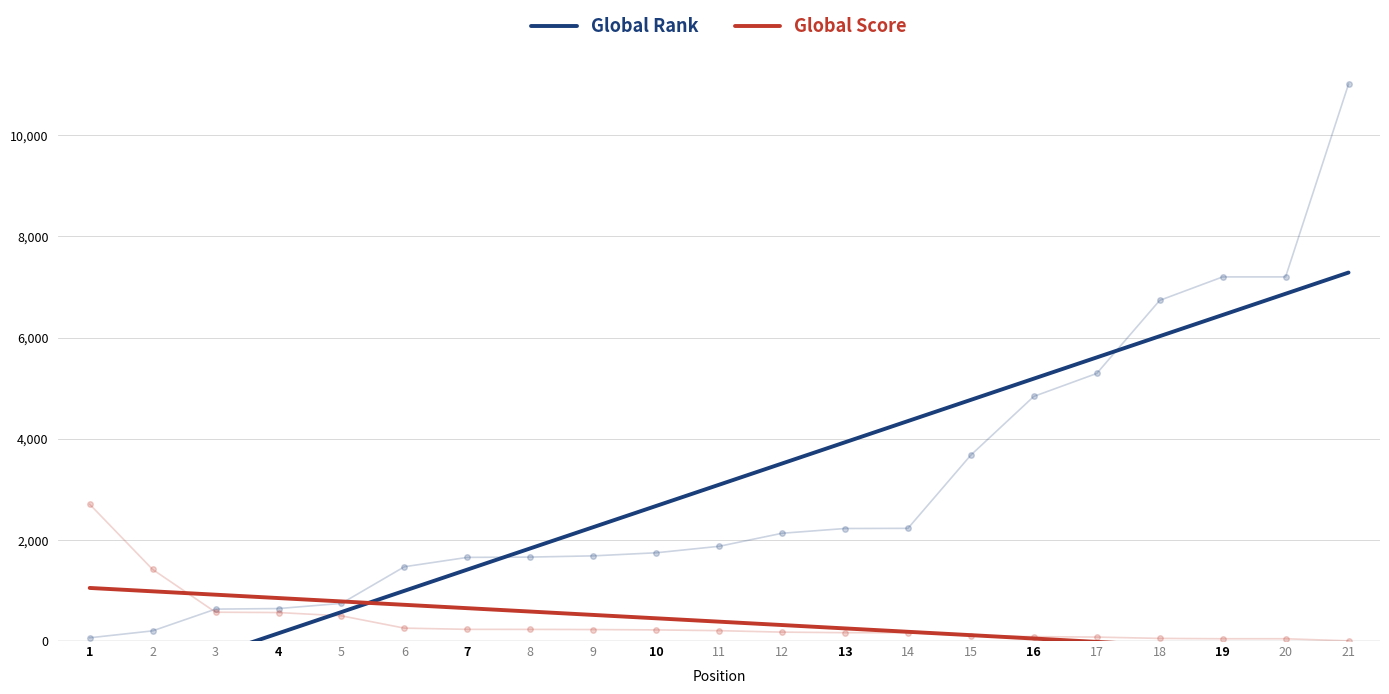

What is the value of the Global Rank point at the 19th from the left?

6447.2